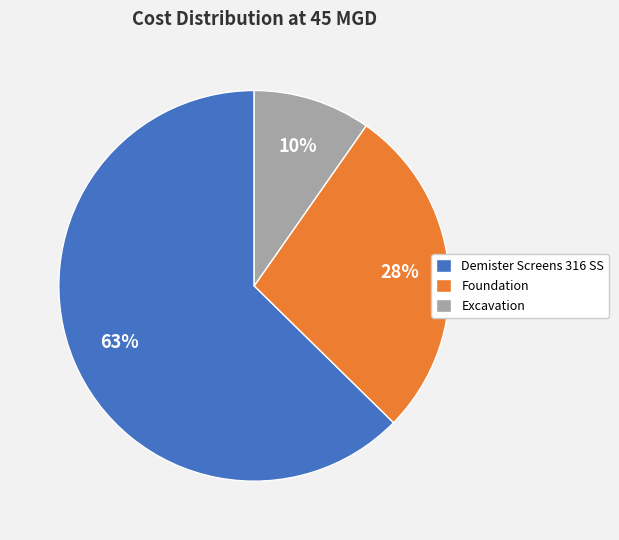

Combined, do Excavation and Foundation account for over 50%?

No